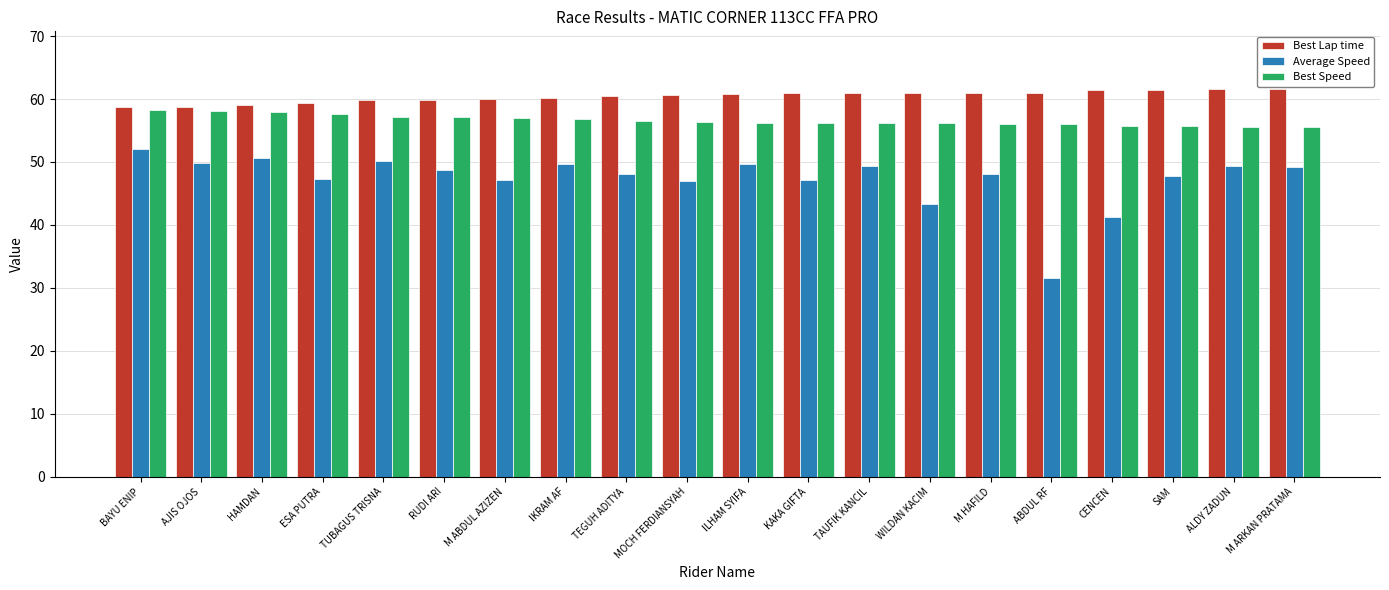

Is it true that Best Speed equals 32.7 at ALDY ZADUN?

False